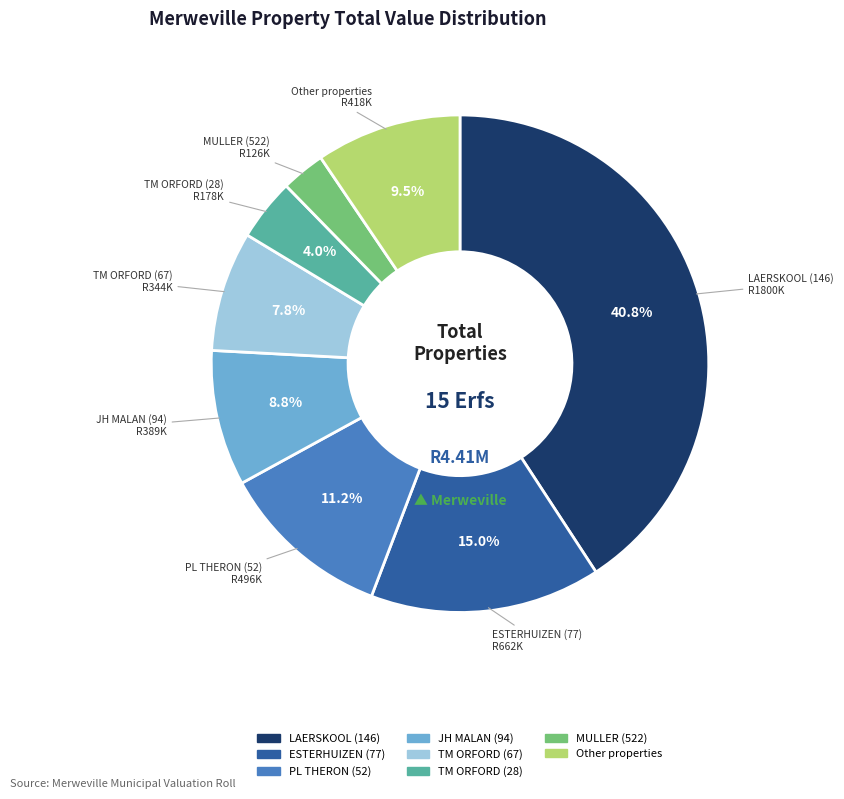

Is there a majority slice in this chart?

No